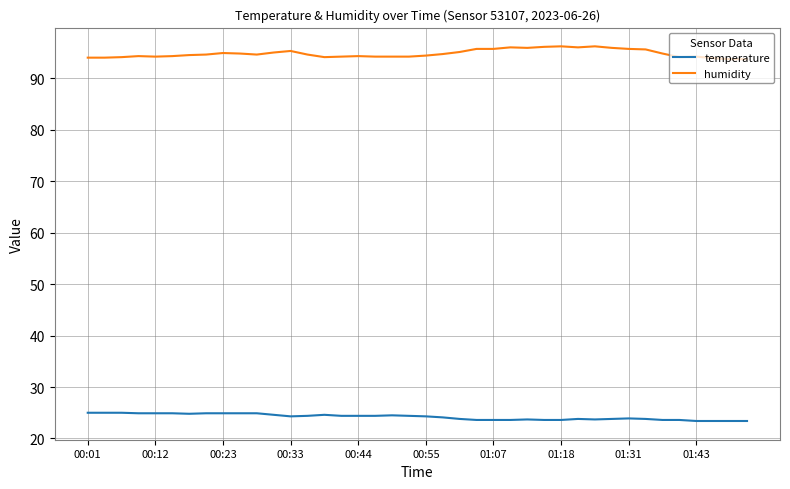

How many lines are shown in the chart?

2